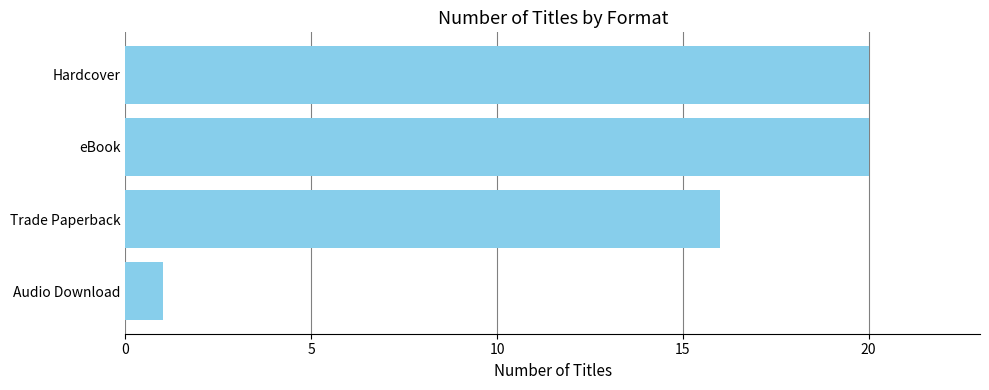

Which category has the lowest value across all series?

Audio Download